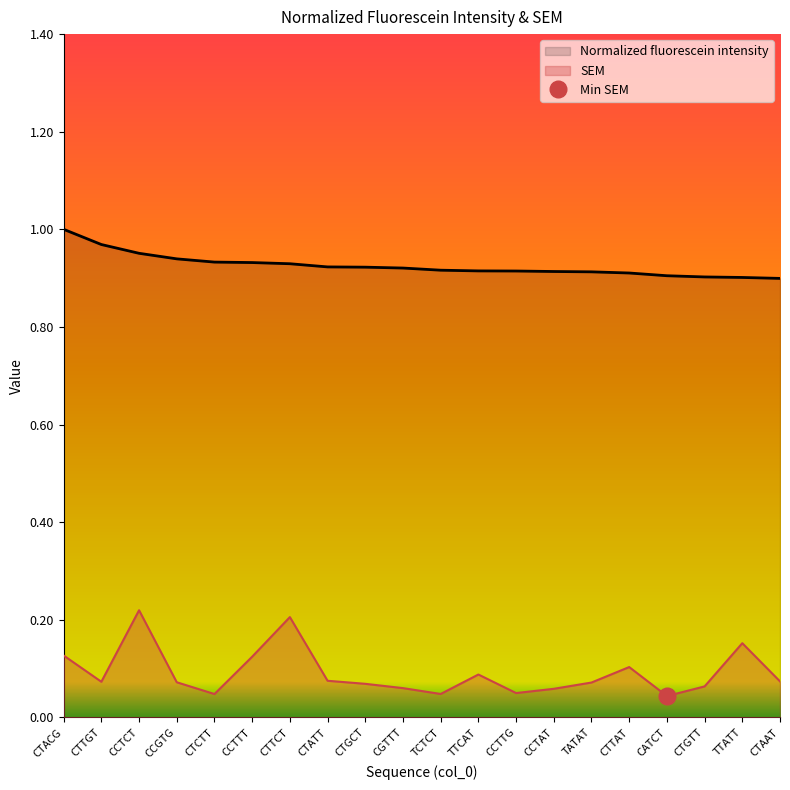

What is the minimum value for Normalized fluorescein intensity?

0.9